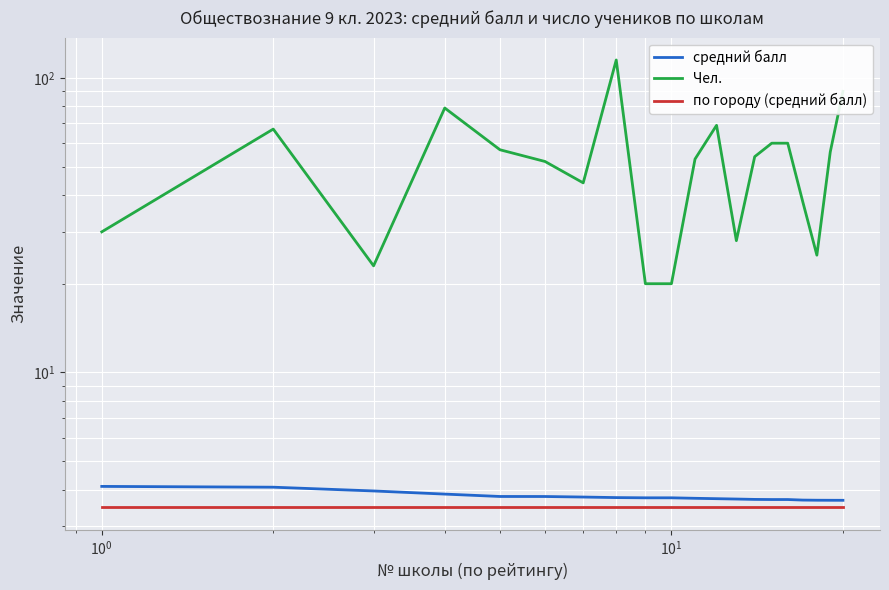

True or false: средний балл has more than 0 interior local peaks.

False